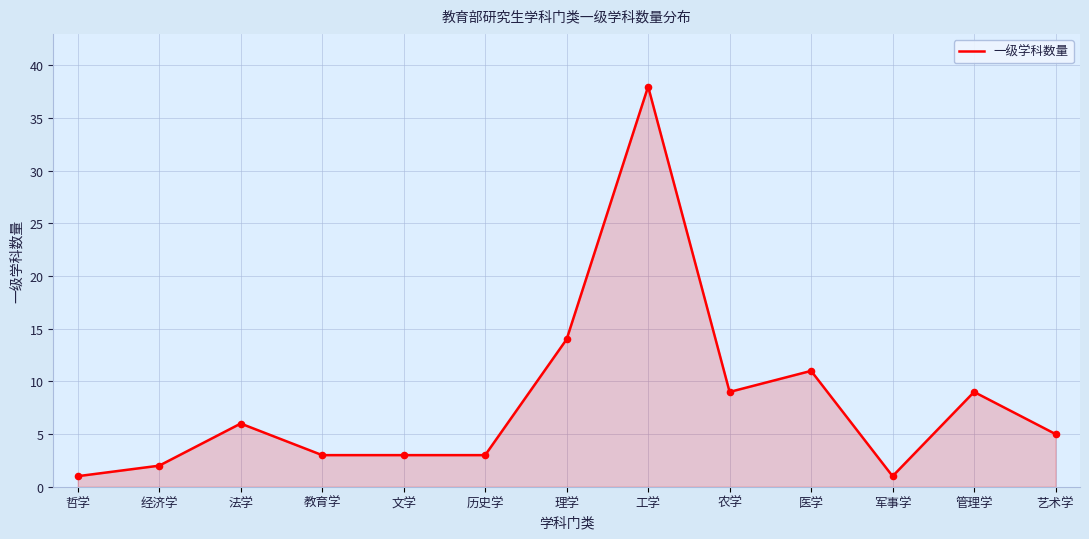

What is the change in value from 法学 to 农学?

+3